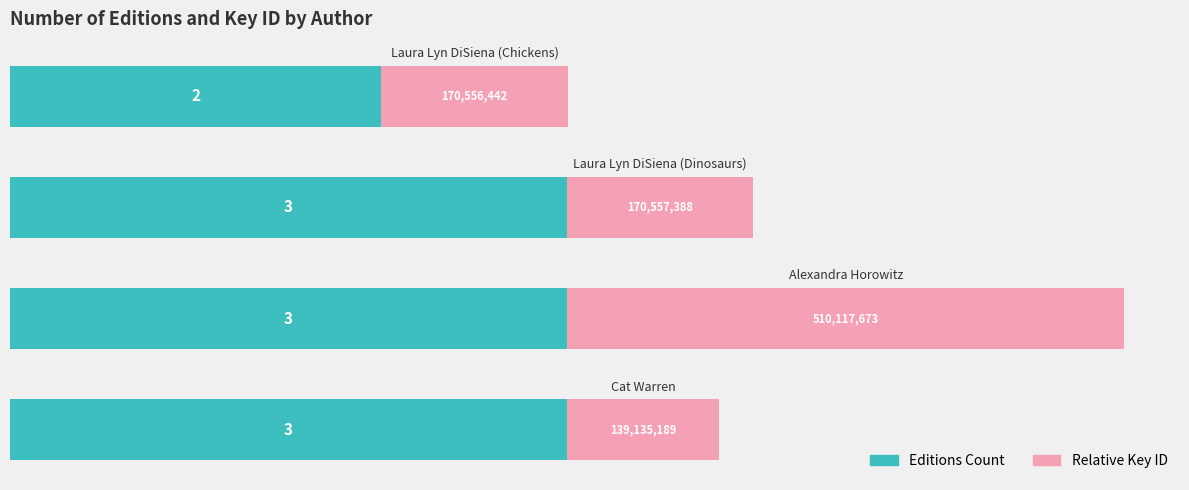

What is the maximum value for Editions Count?

3.0